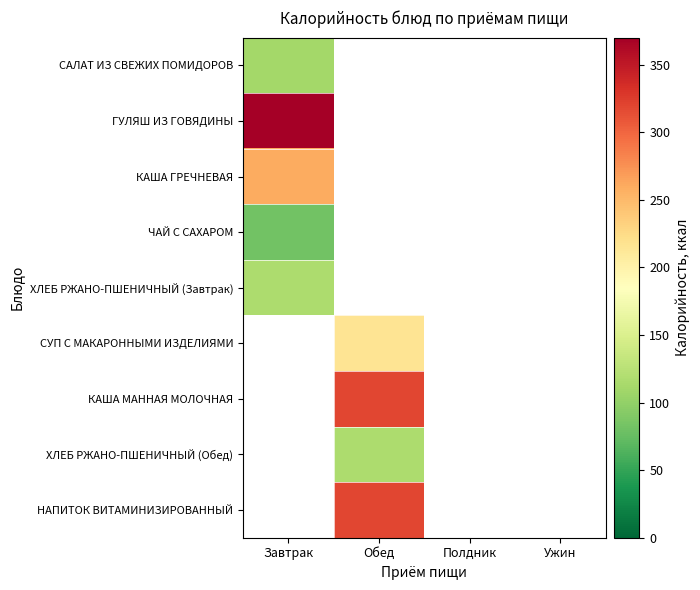

List the labels in order of ГУЛЯШ ИЗ ГОВЯДИНЫ value, smallest first.

Завтрак, Обед, Полдник, Ужин